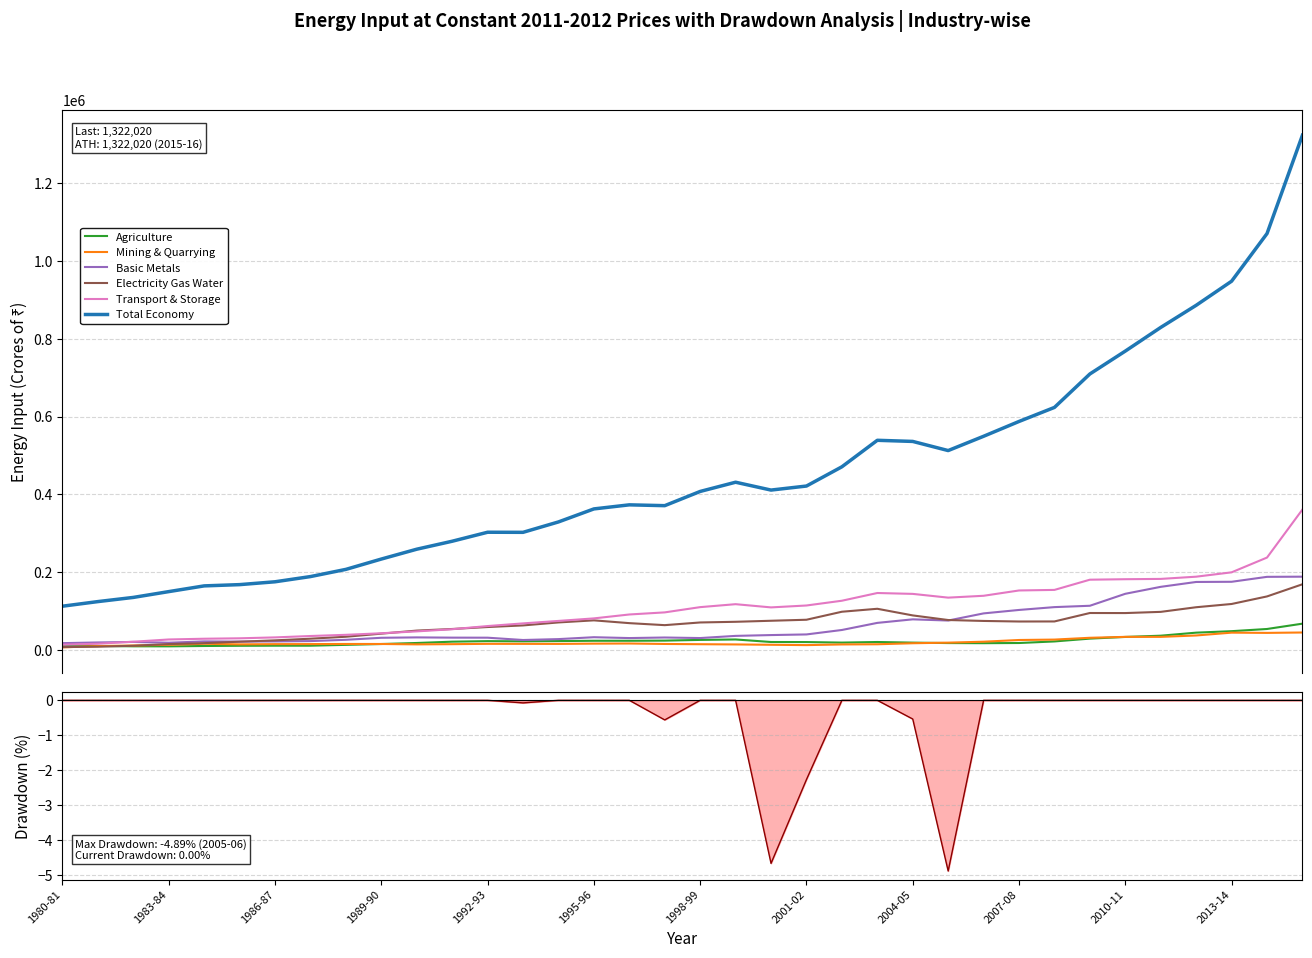

What is the maximum value for Total Economy?

1322020.0